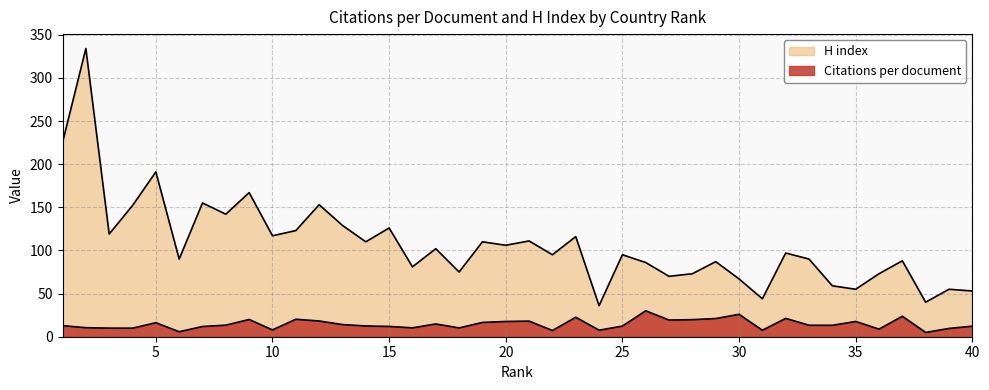

How many data points in H index are less than 97?

20